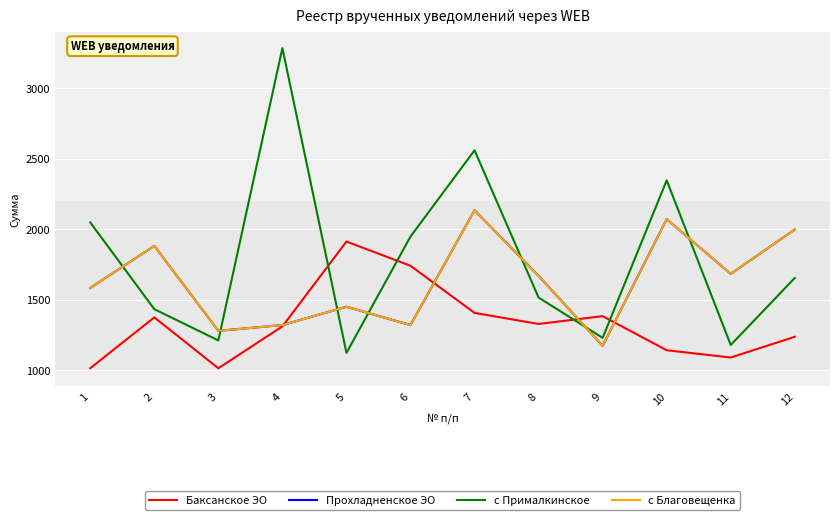

Does the chart display data point markers on the line(s)?

No